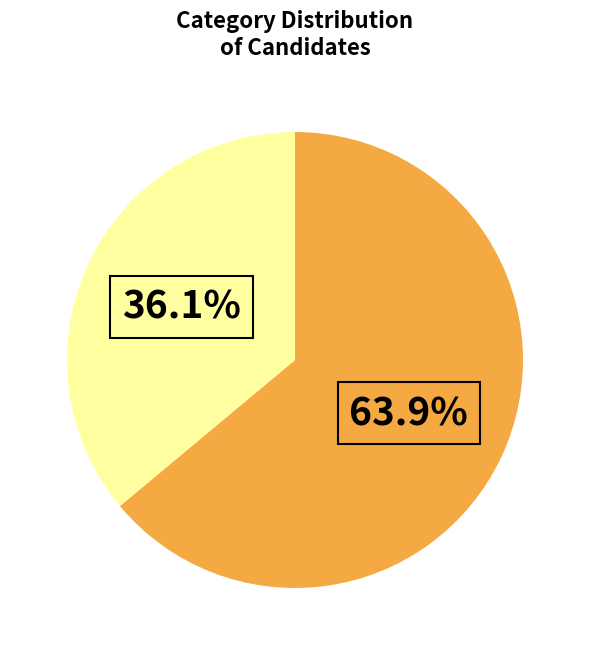

Is there a majority slice in this chart?

Yes